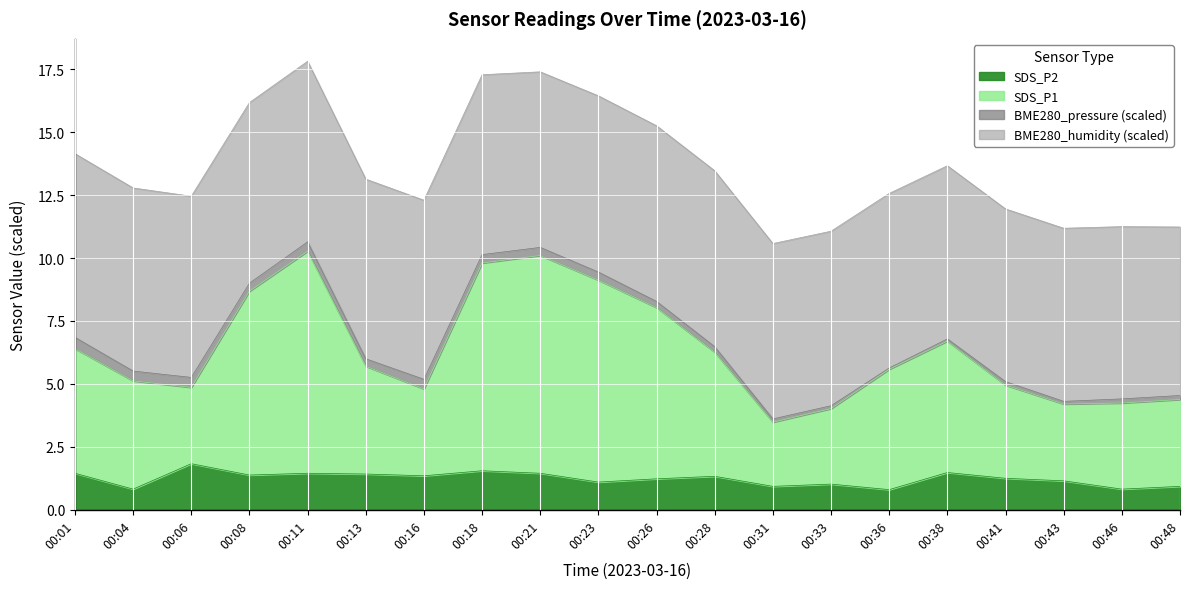

What is the value of the SDS_P2 point at the 10th from the left?

1.1